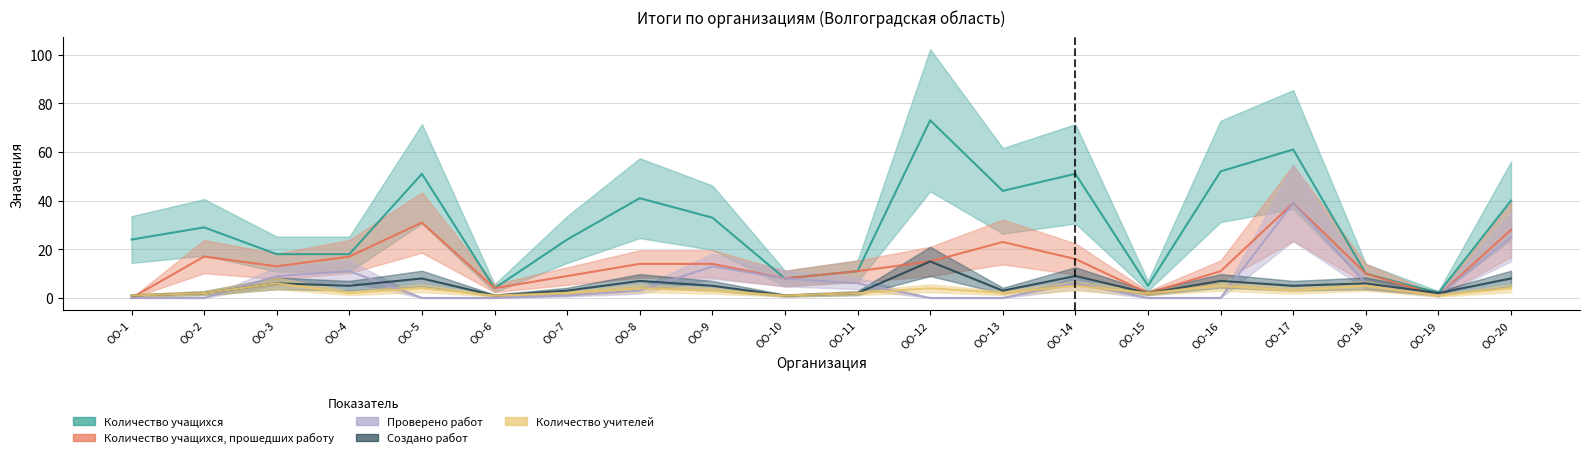

Which series has the largest total across all categories?

Количество учащихся